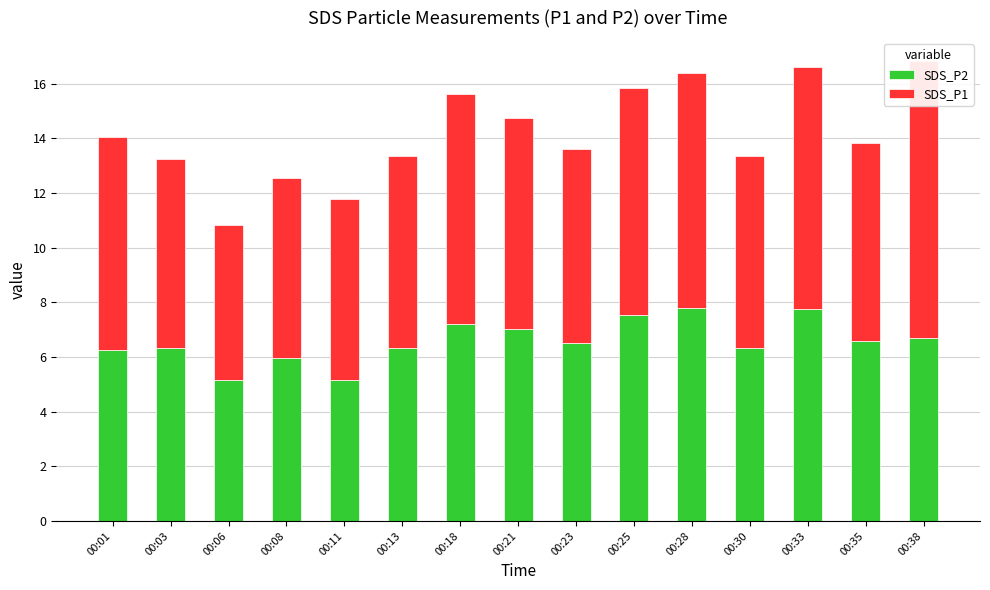

What is the value of the SDS_P2 bar at the 13th from the left?

7.8